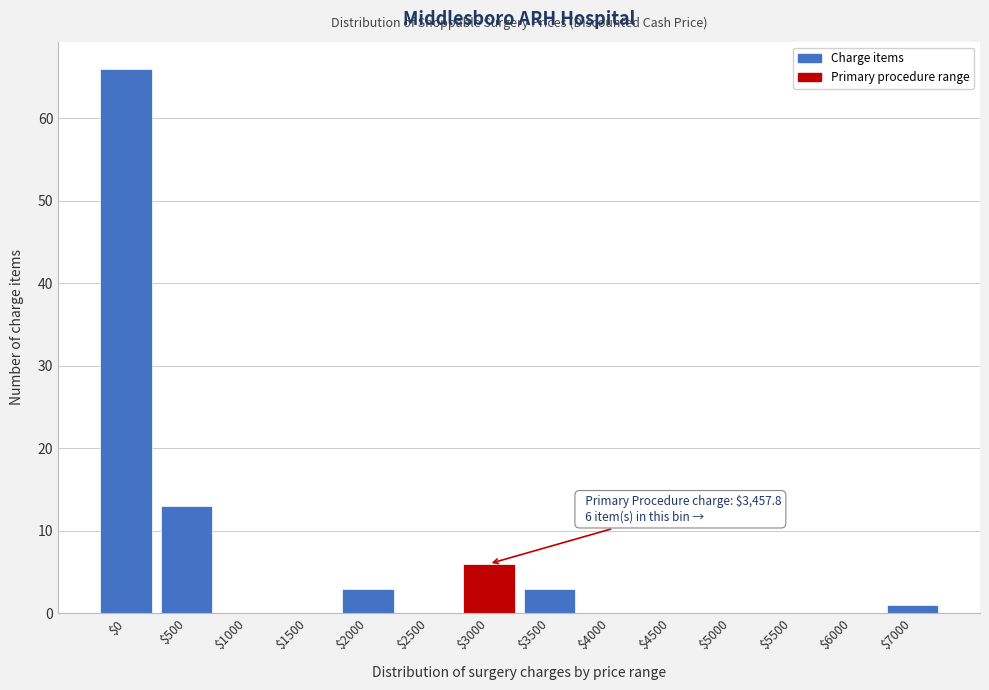

At which label is the value closest to 33?

$500